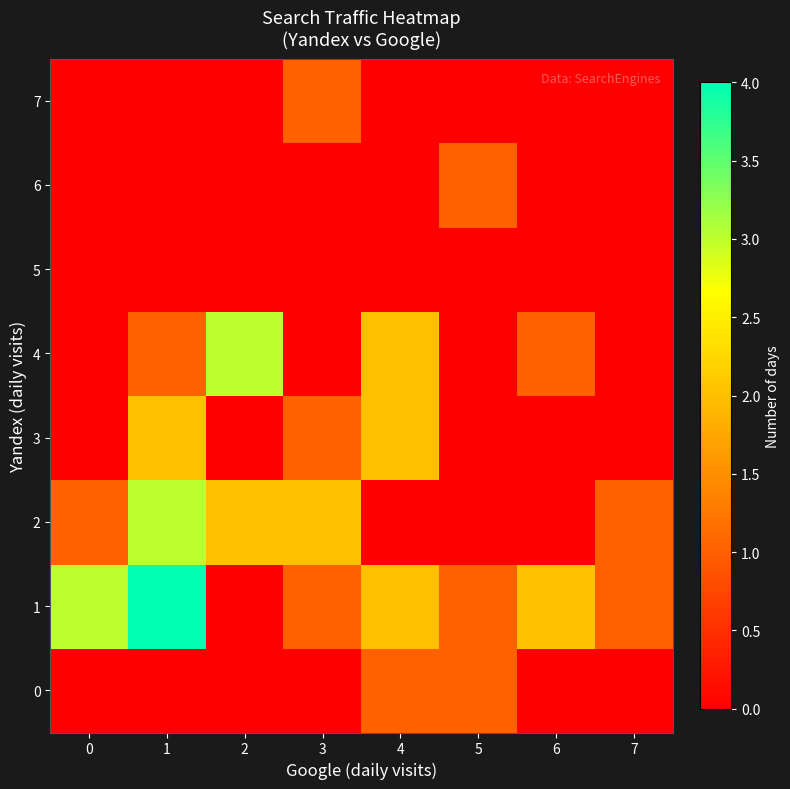

Reading right to left, list all the values displayed in this chart.

0: 7=0	6=0	5=1	4=1	3=0	2=0	1=0	0=0
1: 7=1	6=2	5=1	4=2	3=1	2=0	1=4	0=3
2: 7=1	6=0	5=0	4=0	3=2	2=2	1=3	0=1
3: 7=0	6=0	5=0	4=2	3=1	2=0	1=2	0=0
4: 7=0	6=1	5=0	4=2	3=0	2=3	1=1	0=0
5: 7=0	6=0	5=0	4=0	3=0	2=0	1=0	0=0
6: 7=0	6=0	5=1	4=0	3=0	2=0	1=0	0=0
7: 7=0	6=0	5=0	4=0	3=1	2=0	1=0	0=0